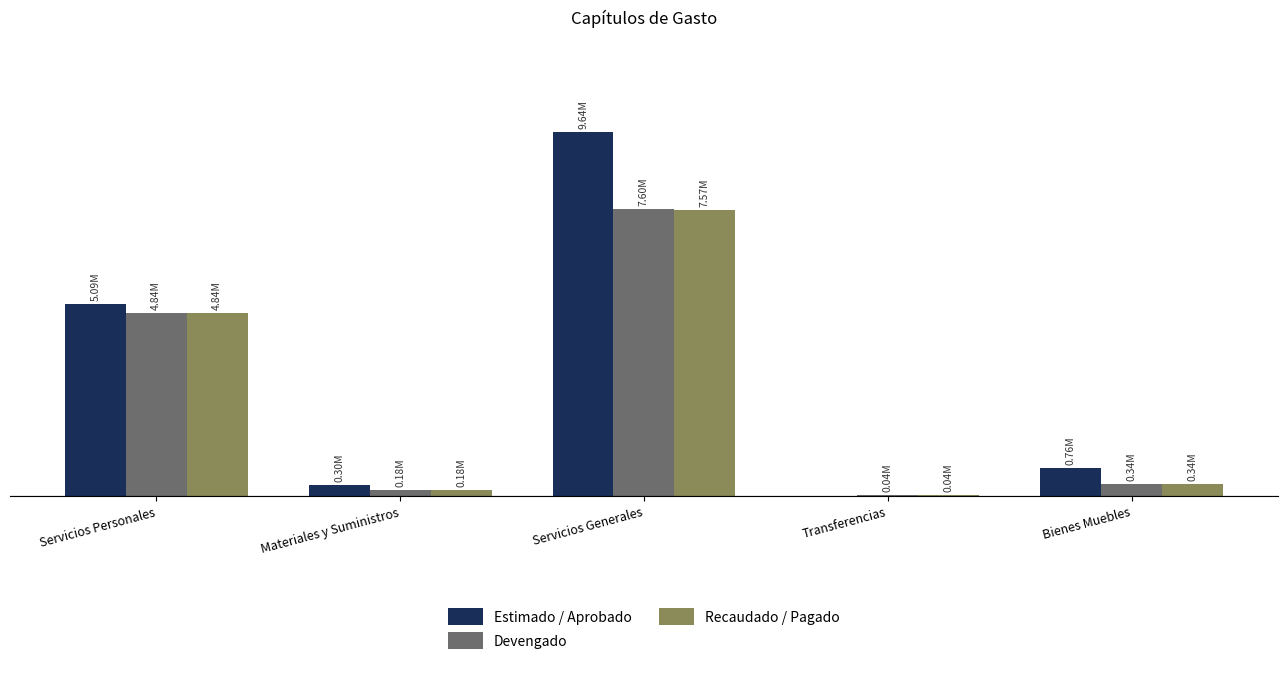

Rank the categories by Estimado / Aprobado value from lowest to highest.

Transferencias, Materiales y Suministros, Bienes Muebles, Servicios Personales, Servicios Generales